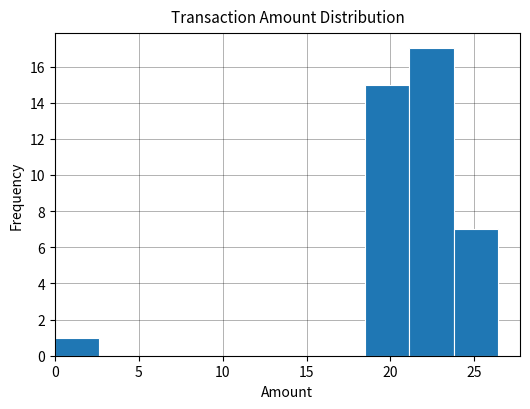

Reading left to right, transcribe this chart: for each bar, give the range it covers on the x-axis and its height. Neither the bar edges nor the heights are printed on the chart, so give them approximately, as read against the axes.

0.0 to 2.5: 1
2.5 to 5.5: 0
5.5 to 8.0: 0
8.0 to 10.5: 0
10.5 to 13.0: 0
13.0 to 16.0: 0
16.0 to 18.5: 0
18.5 to 21.0: 15
21.0 to 24.0: 17
24.0 to 26.5: 7